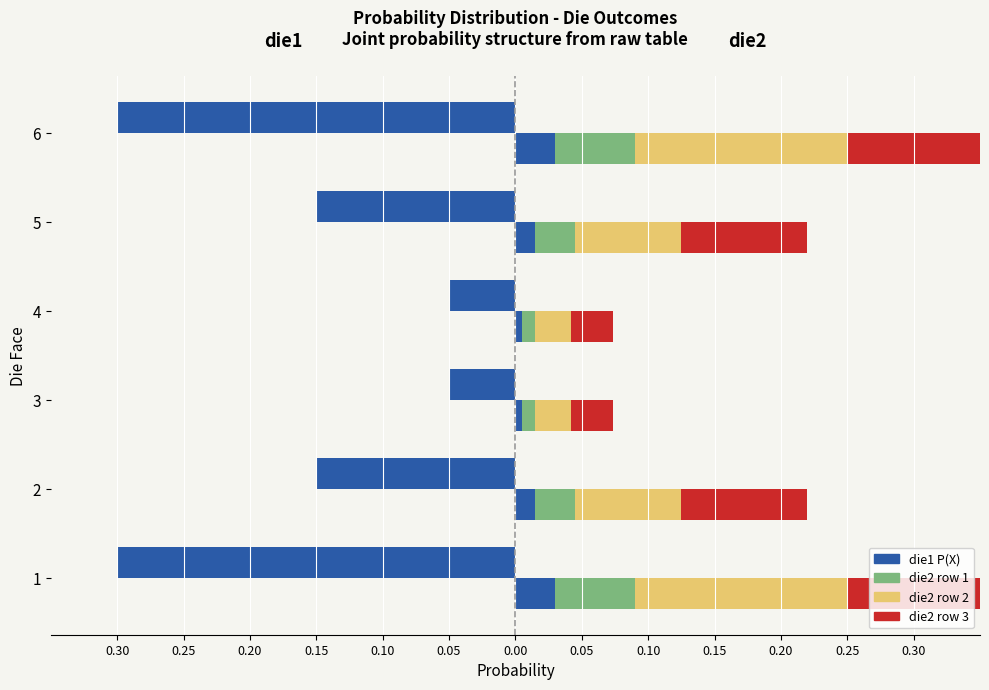

What is the sum of all die1 (Blue) values?

-1.0